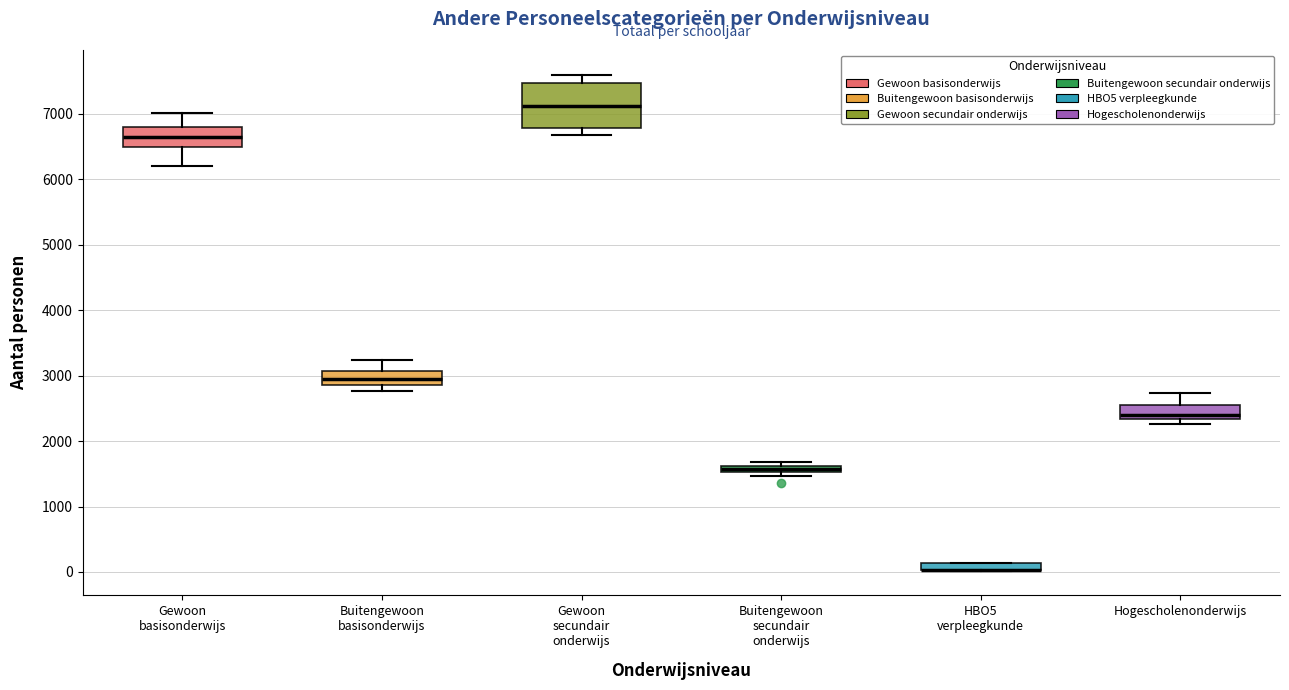

Where is the lower edge of the box for Buitengewoon basisonderwijs on the y-axis? The values are not printed on the chart, so give them approximately, as read against the axis.

2900